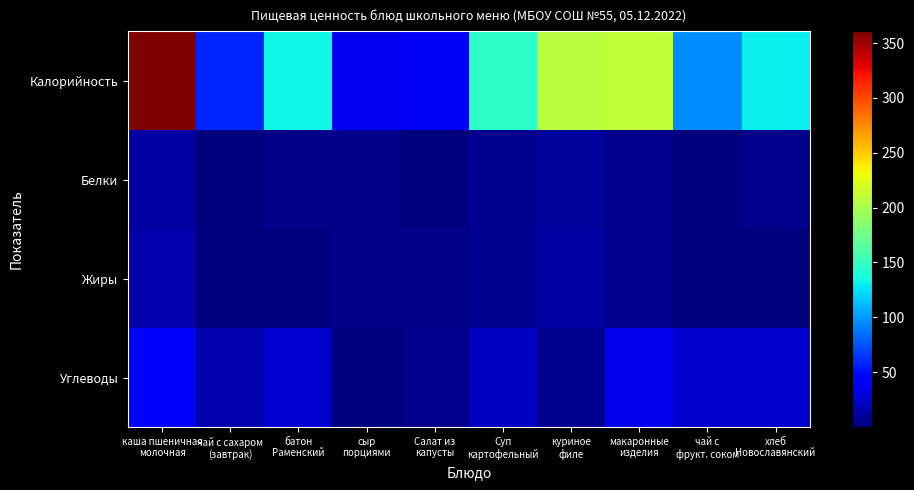

Which series has the largest range (max minus min)?

Калорийность